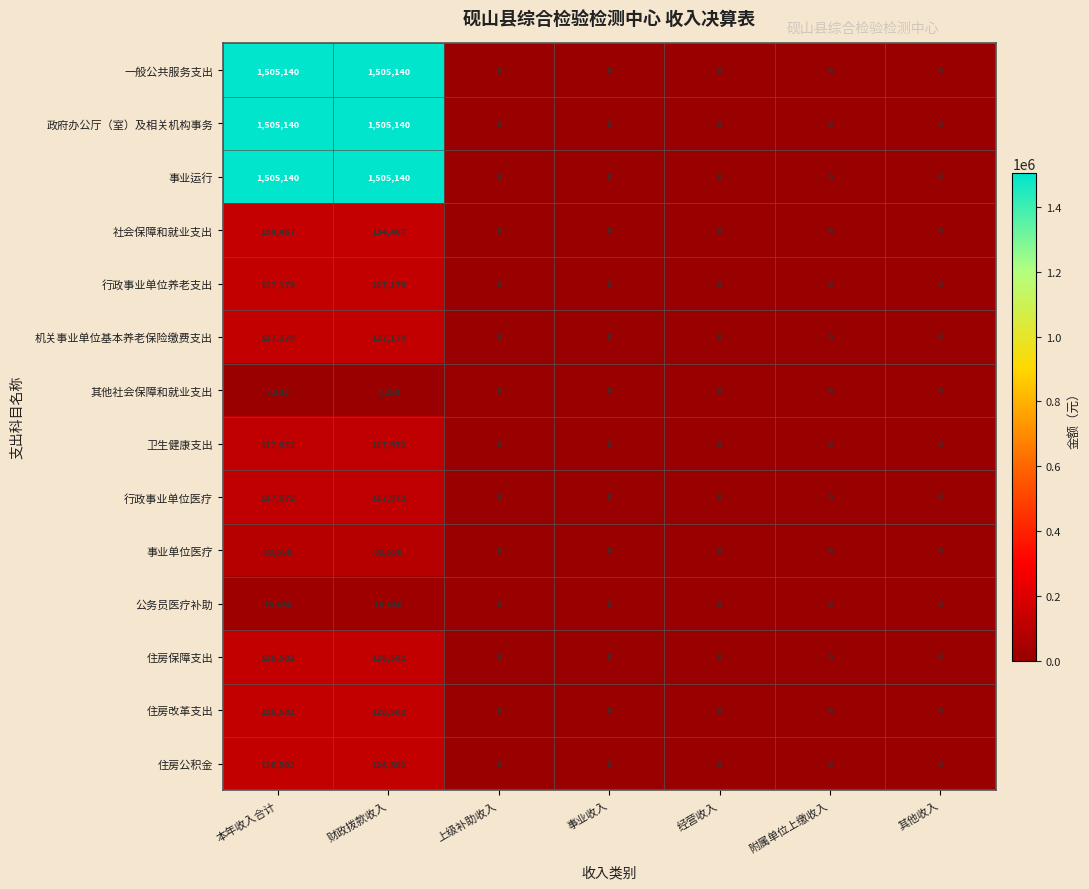

What is the maximum value shown in the chart?

1505140